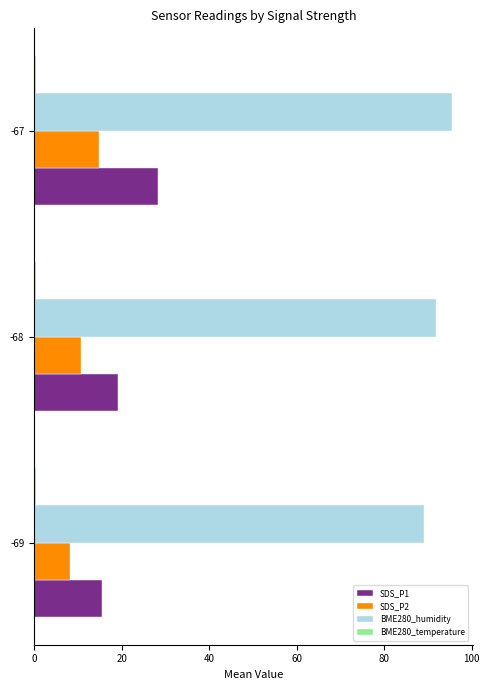

List the labels in order of SDS_P1 value, smallest first.

-69, -68, -67